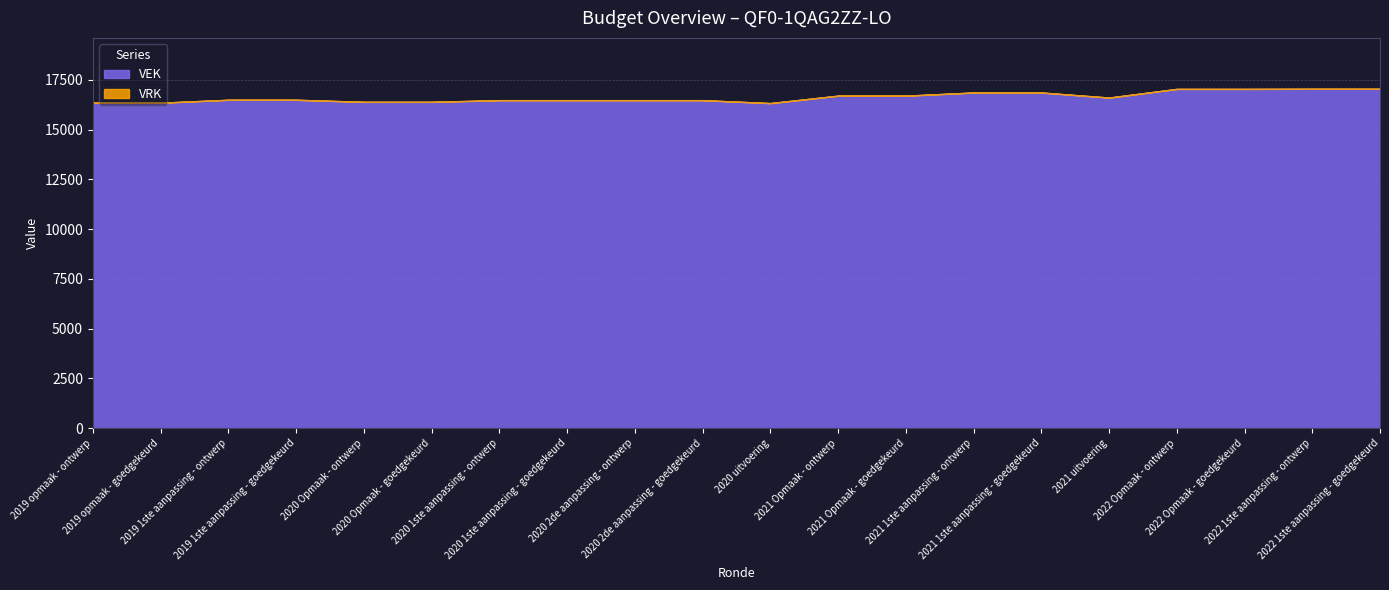

Count the number of data series in this chart.

2